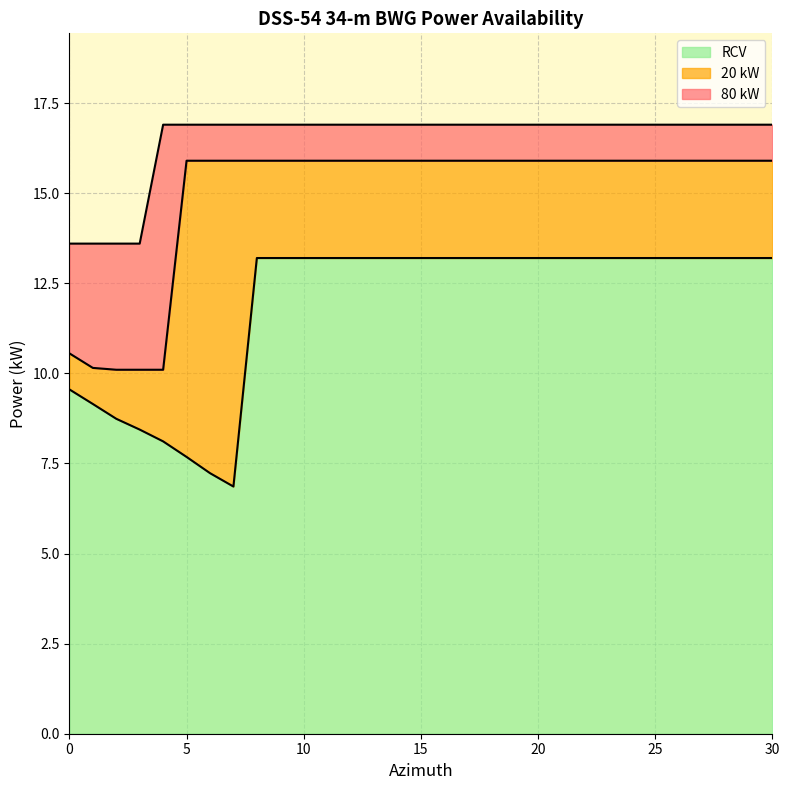

At how many categories does at least one series exceed 11?

31